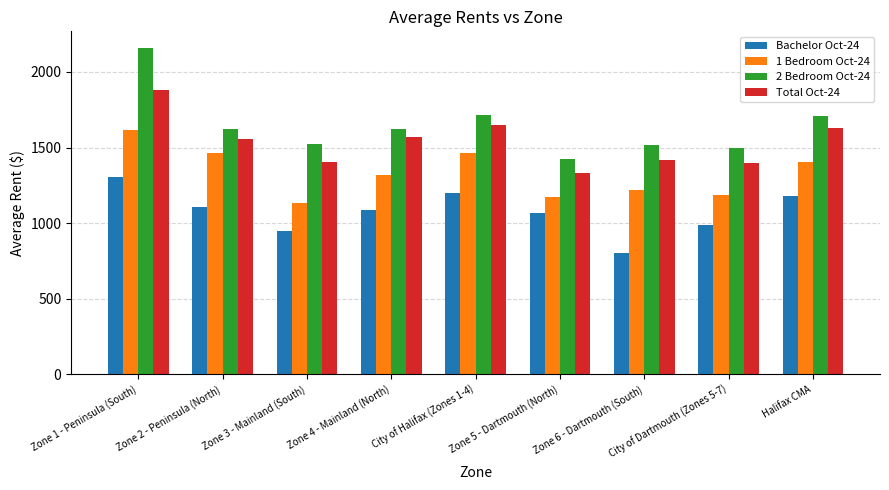

Between Zone 4 - Mainland (North) and City of Halifax (Zones 1-4), which series saw the biggest shift?

1 Bedroom Oct-24